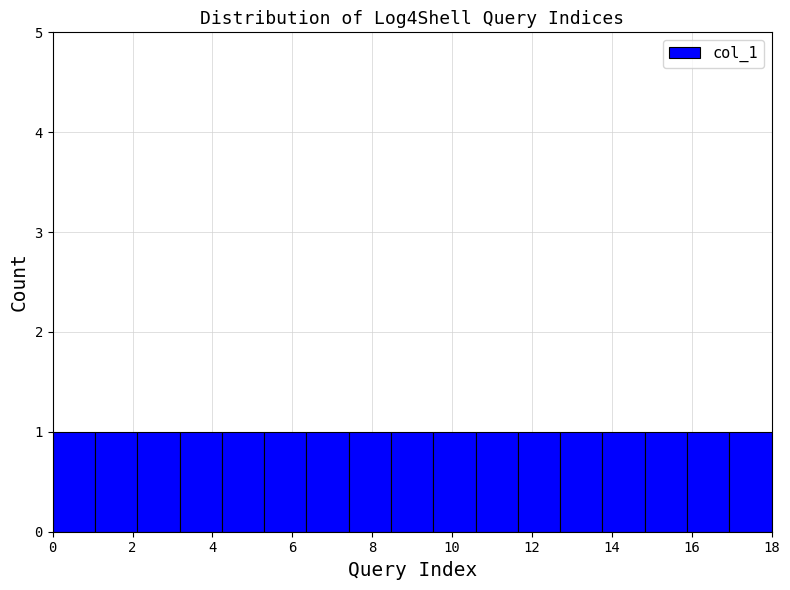

Reading left to right, list every bar in this chart as the range it spans on the x-axis followed by its height. Neither the bar edges nor the heights are printed on the chart, so give them approximately, as read against the axes.

0.0 to 1.0: 1
1.0 to 2.2: 1
2.2 to 3.2: 1
3.2 to 4.2: 1
4.2 to 5.2: 1
5.2 to 6.4: 1
6.4 to 7.4: 1
7.4 to 8.4: 1
8.4 to 9.6: 1
9.6 to 10.6: 1
10.6 to 11.6: 1
11.6 to 12.8: 1
12.8 to 13.8: 1
13.8 to 14.8: 1
14.8 to 15.8: 1
15.8 to 17.0: 1
17.0 to 18.0: 1